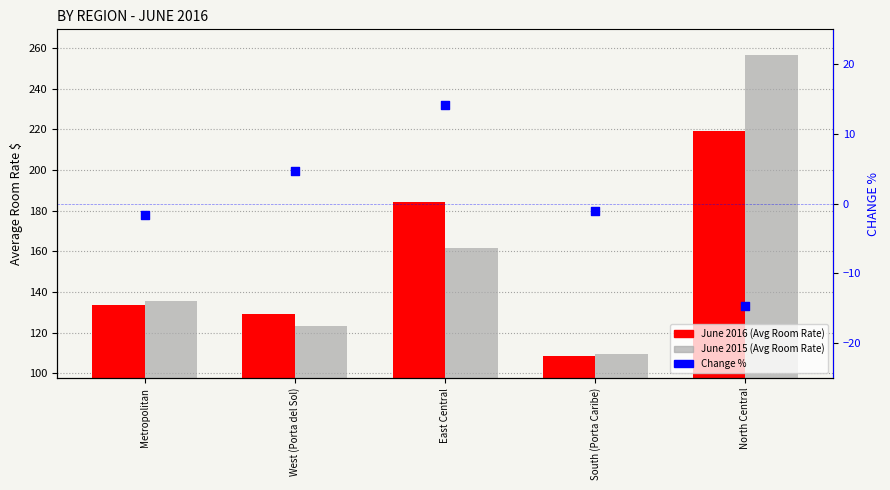

What are all the series names shown in the legend?

June 2016, June 2015, CHANGE %